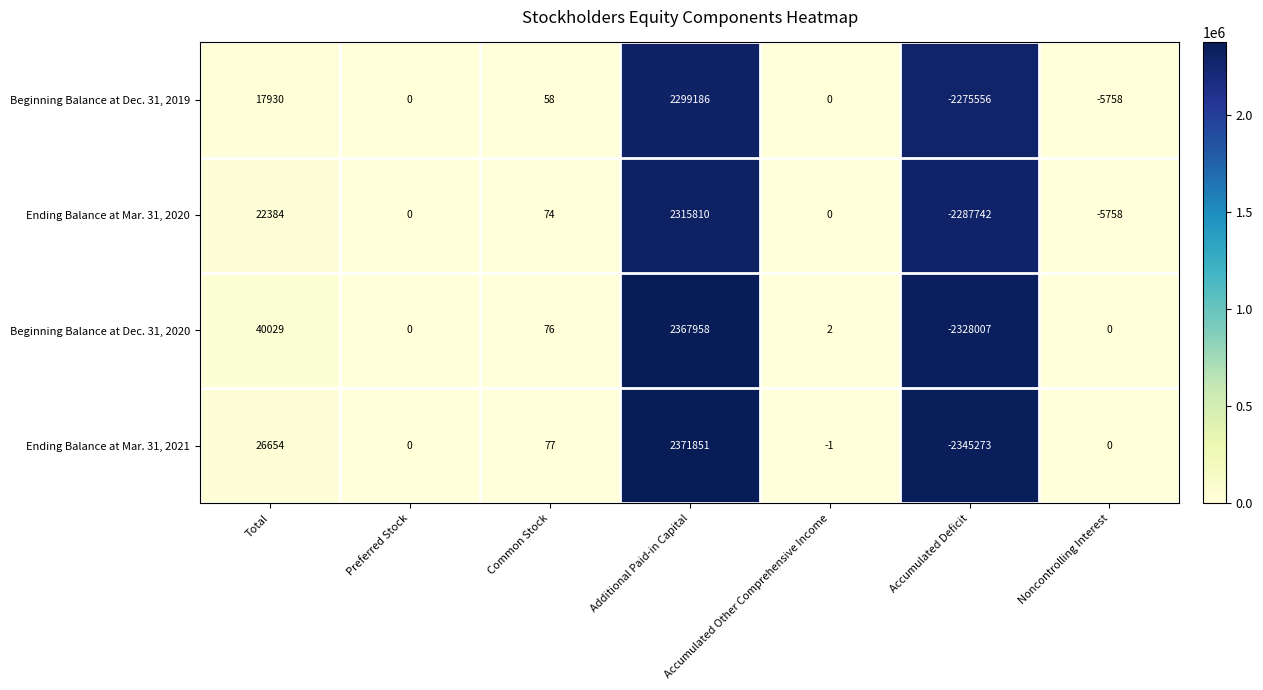

List the series in order of their peak value, highest first.

Ending Balance at Mar. 31, 2021, Beginning Balance at Dec. 31, 2020, Ending Balance at Mar. 31, 2020, Beginning Balance at Dec. 31, 2019